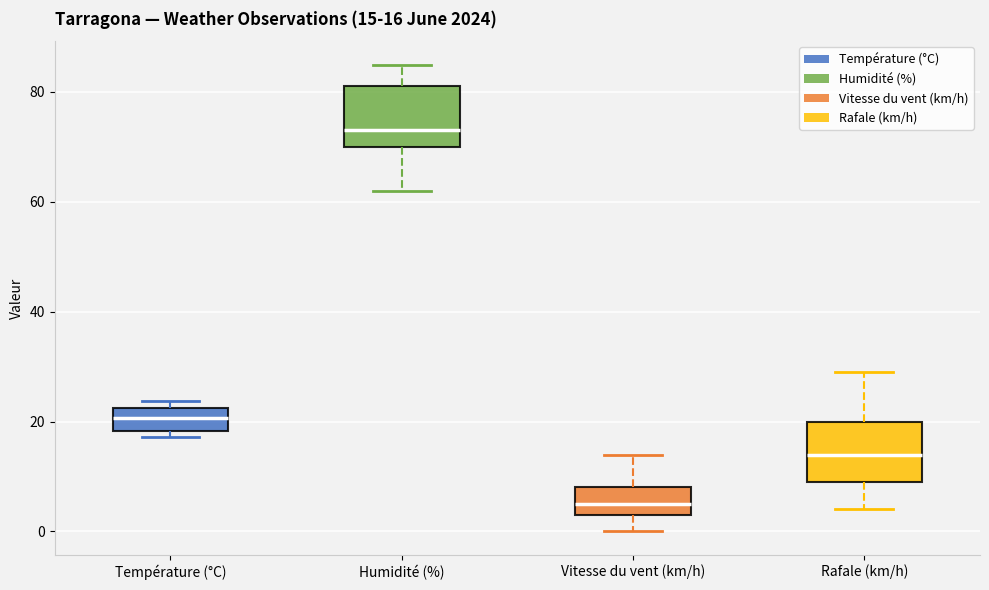

Which box has the highest median line?

Humidité (%)